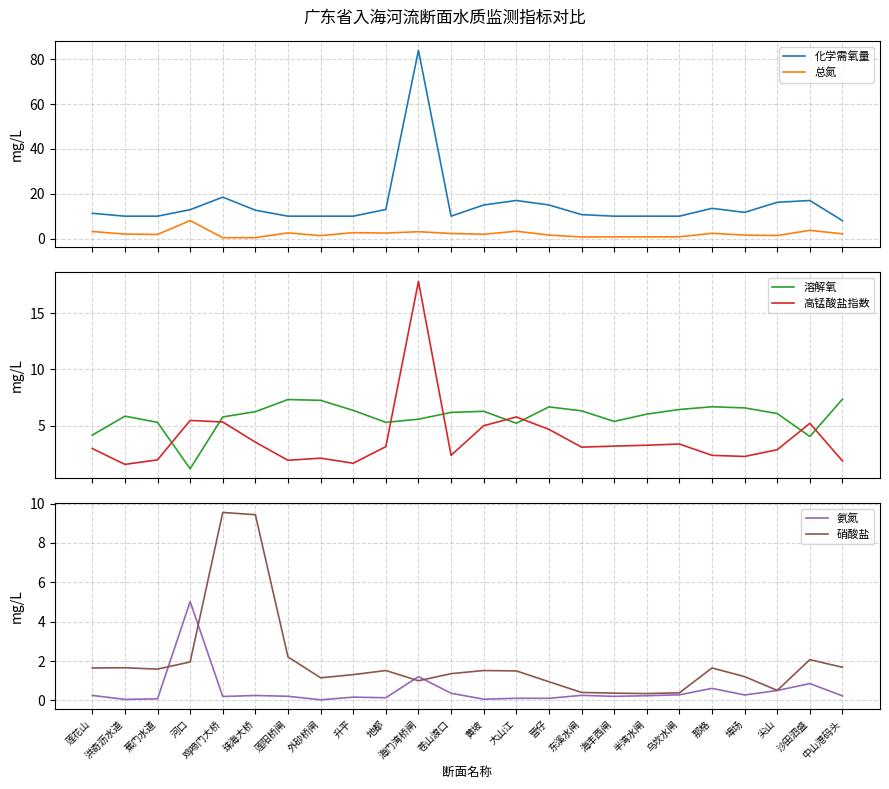

The value of 化学需氧量 at 苍山渡口 is 10.0. True or false?

True